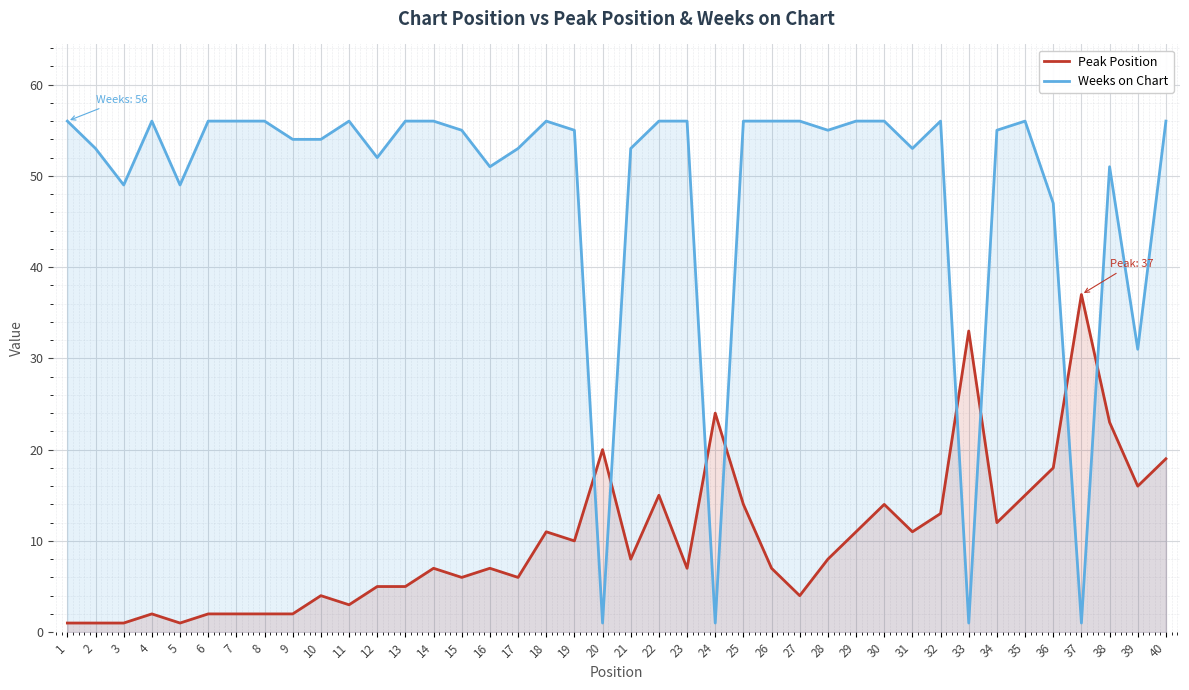

What are all the series names shown in the legend?

Peak Position, Weeks on Chart